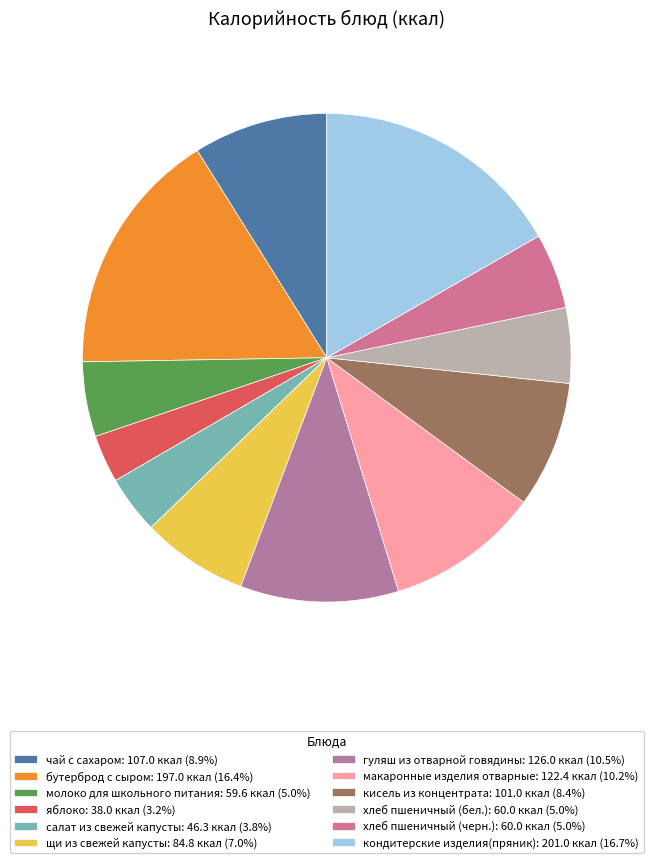

How much of the chart is everything except бутерброд с сыром?

83.6%